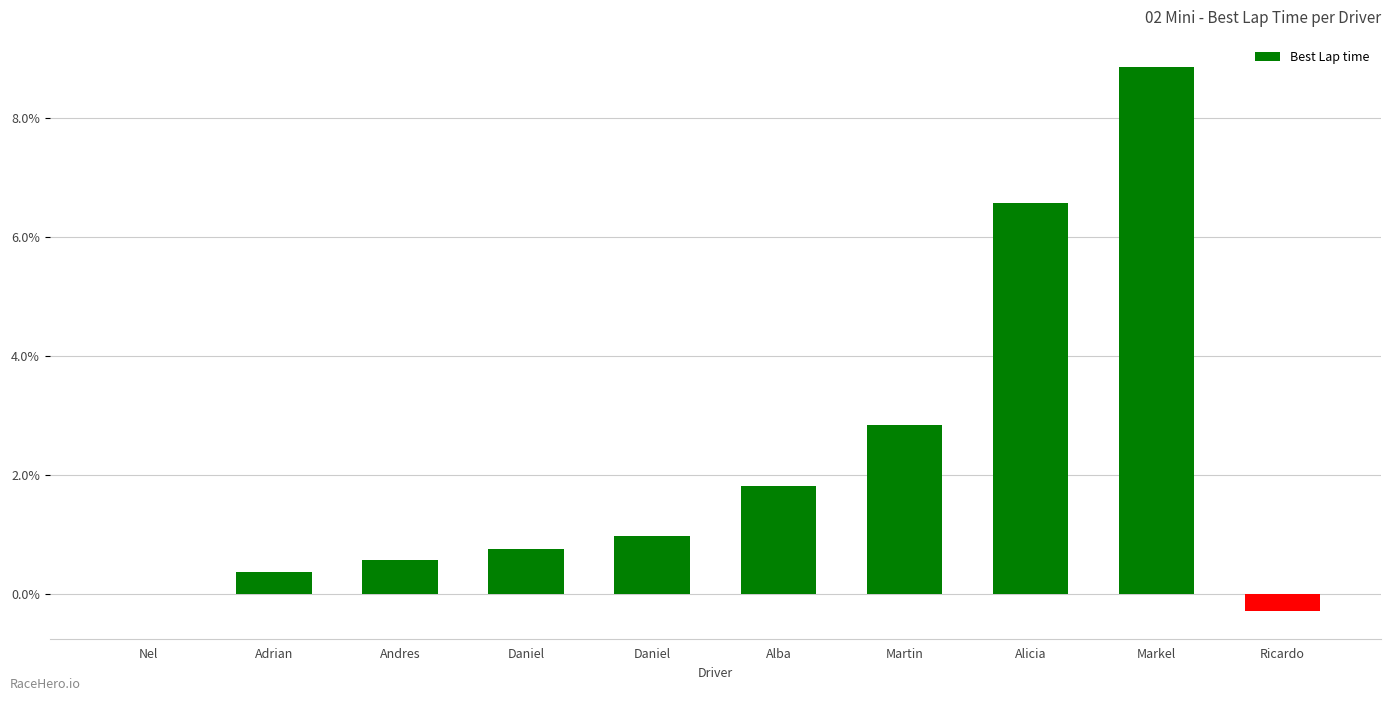

What is the value of the 9th bar from the left?

8.9